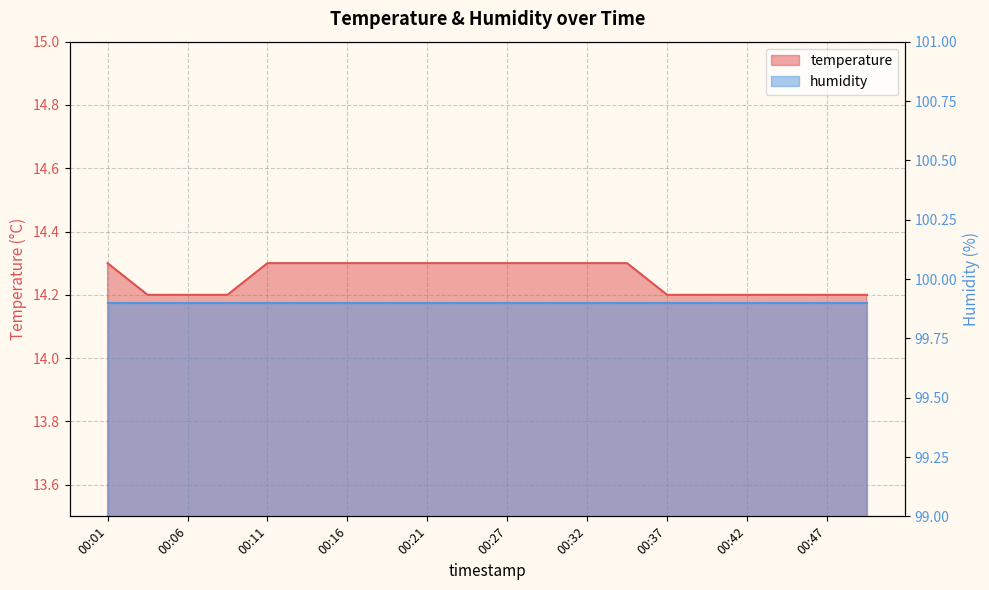

Approximately how many times larger is the value at 00:32 compared to 00:27?

1.0